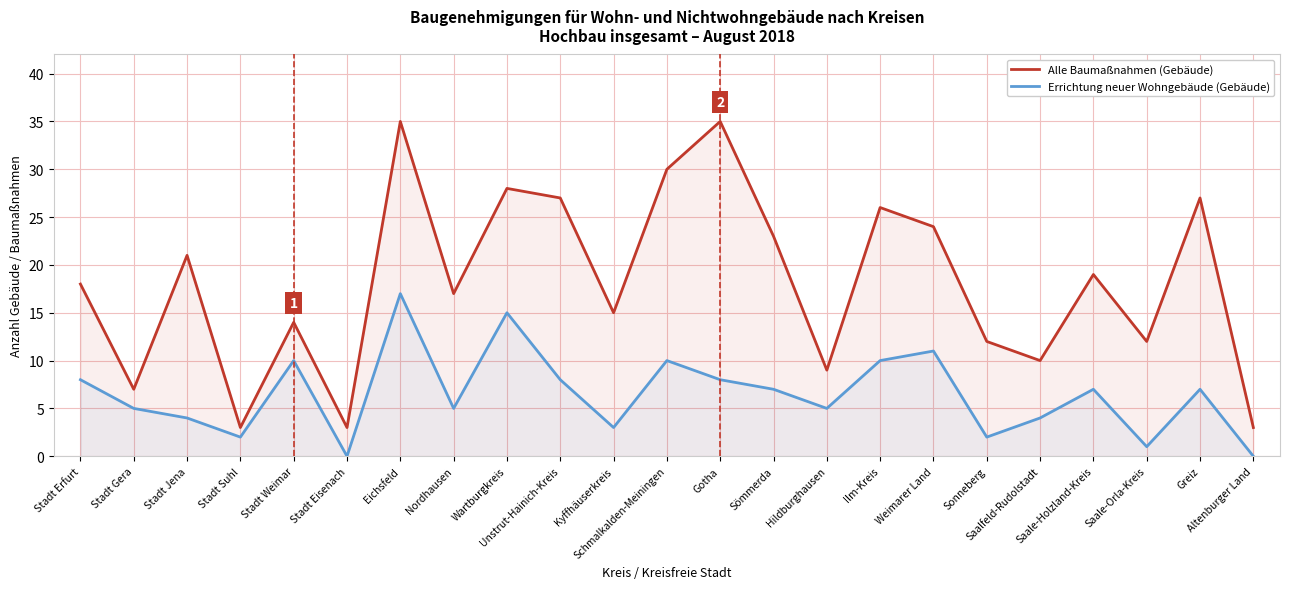

True or false: Errichtung neuer Wohngebäude (Gebäude) and Alle Baumaßnahmen (Gebäude) intersect in this chart.

False